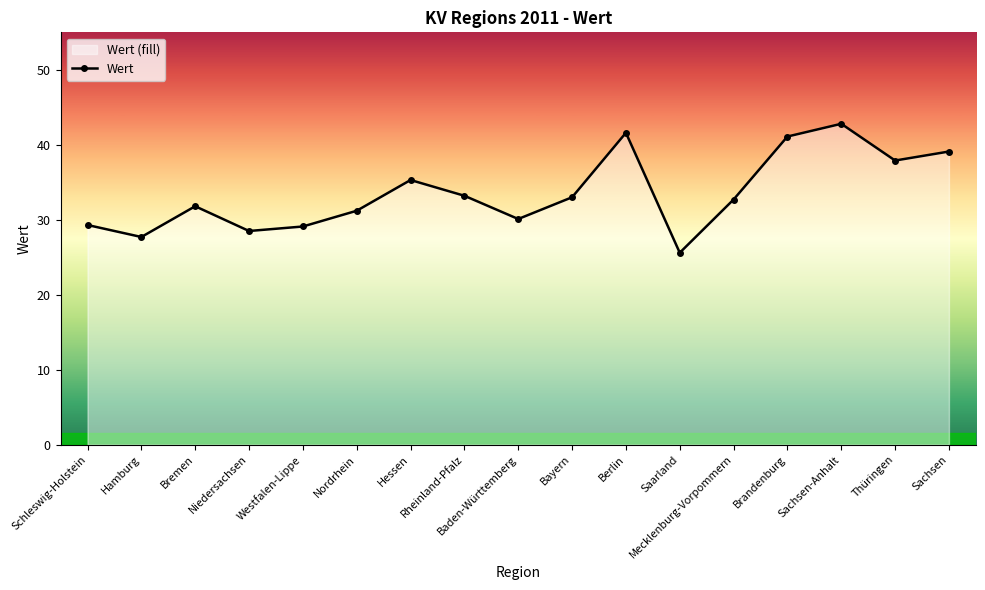

True or false: the data shows 25.6 at Saarland.

True